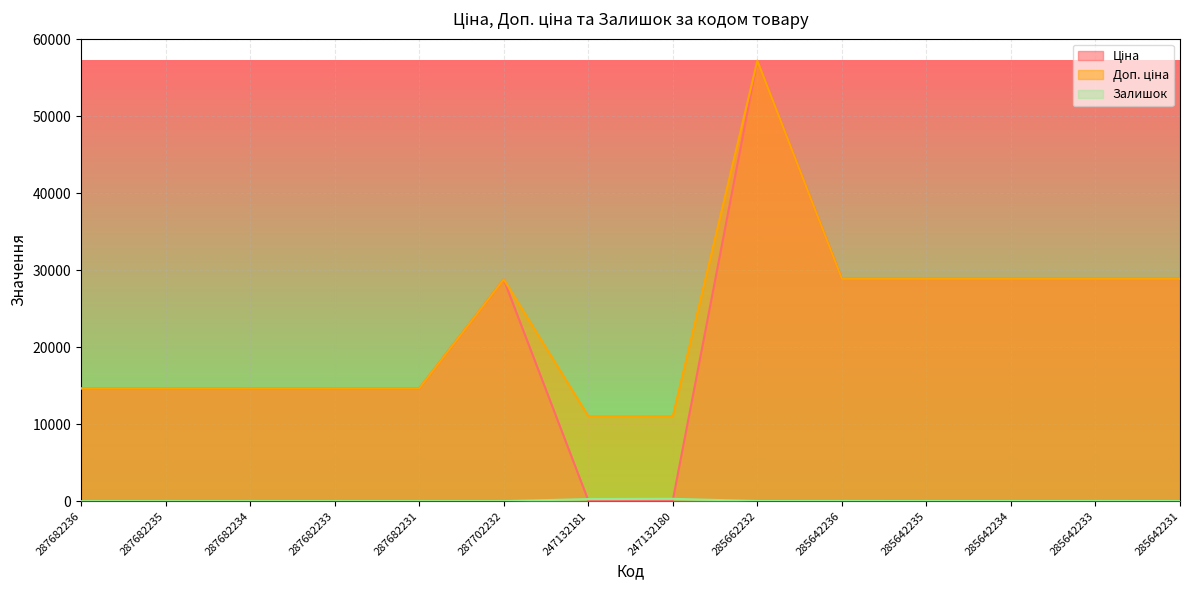

What are all the series names shown in the legend?

Ціна, Доп. ціна, Залишок